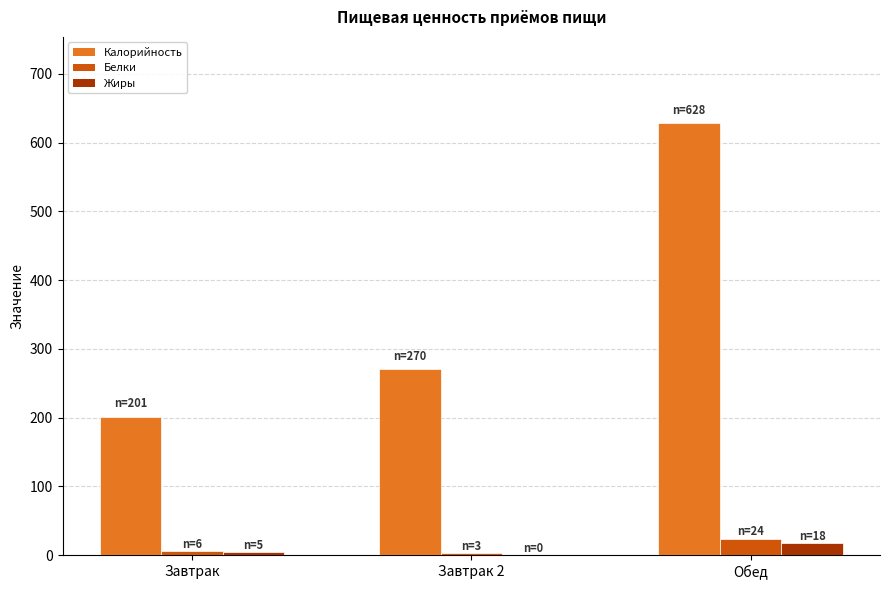

Is the value of Белки at Обед greater than the value of Калорийность at Завтрак 2?

No